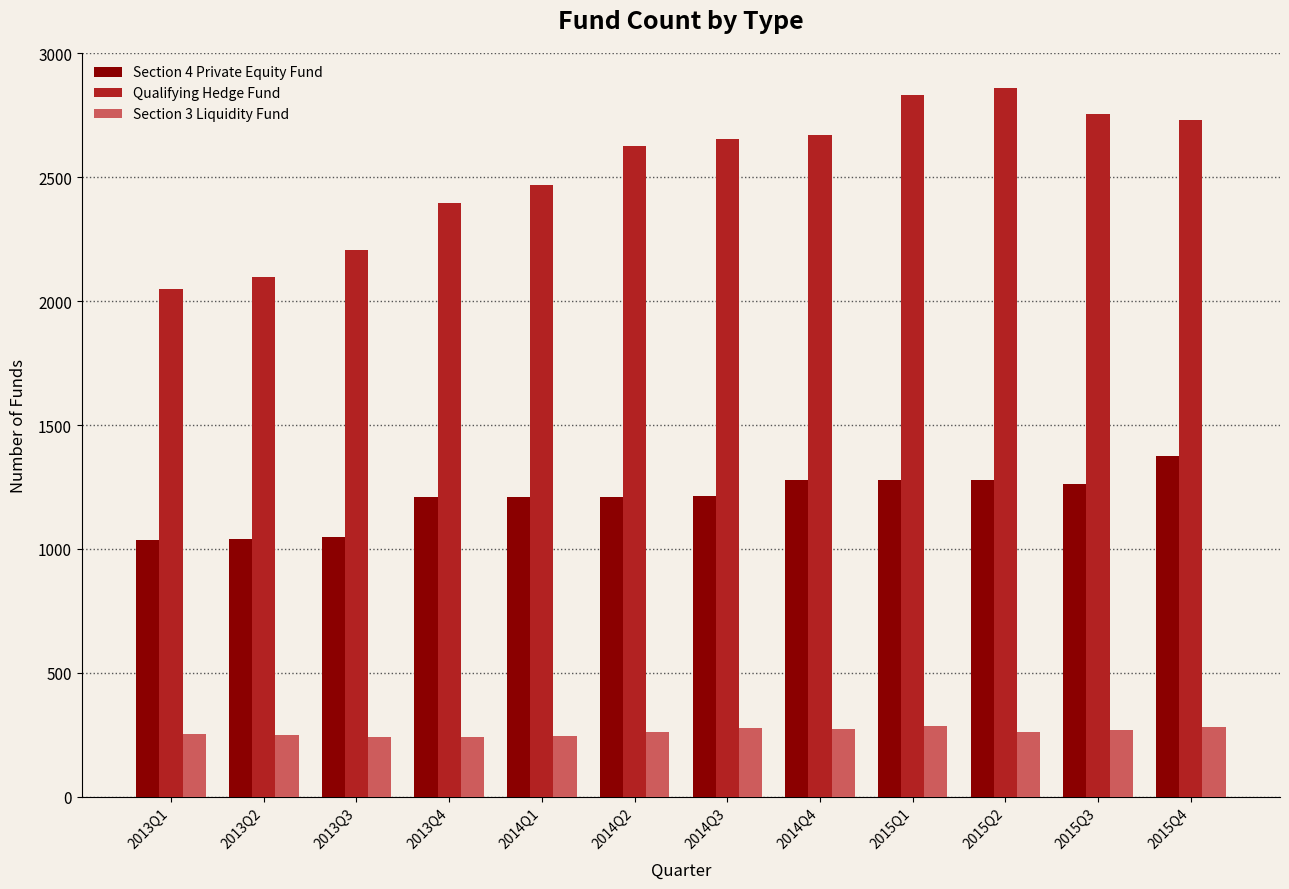

What is the spread (max minus min) of values at 2013Q1?

1797